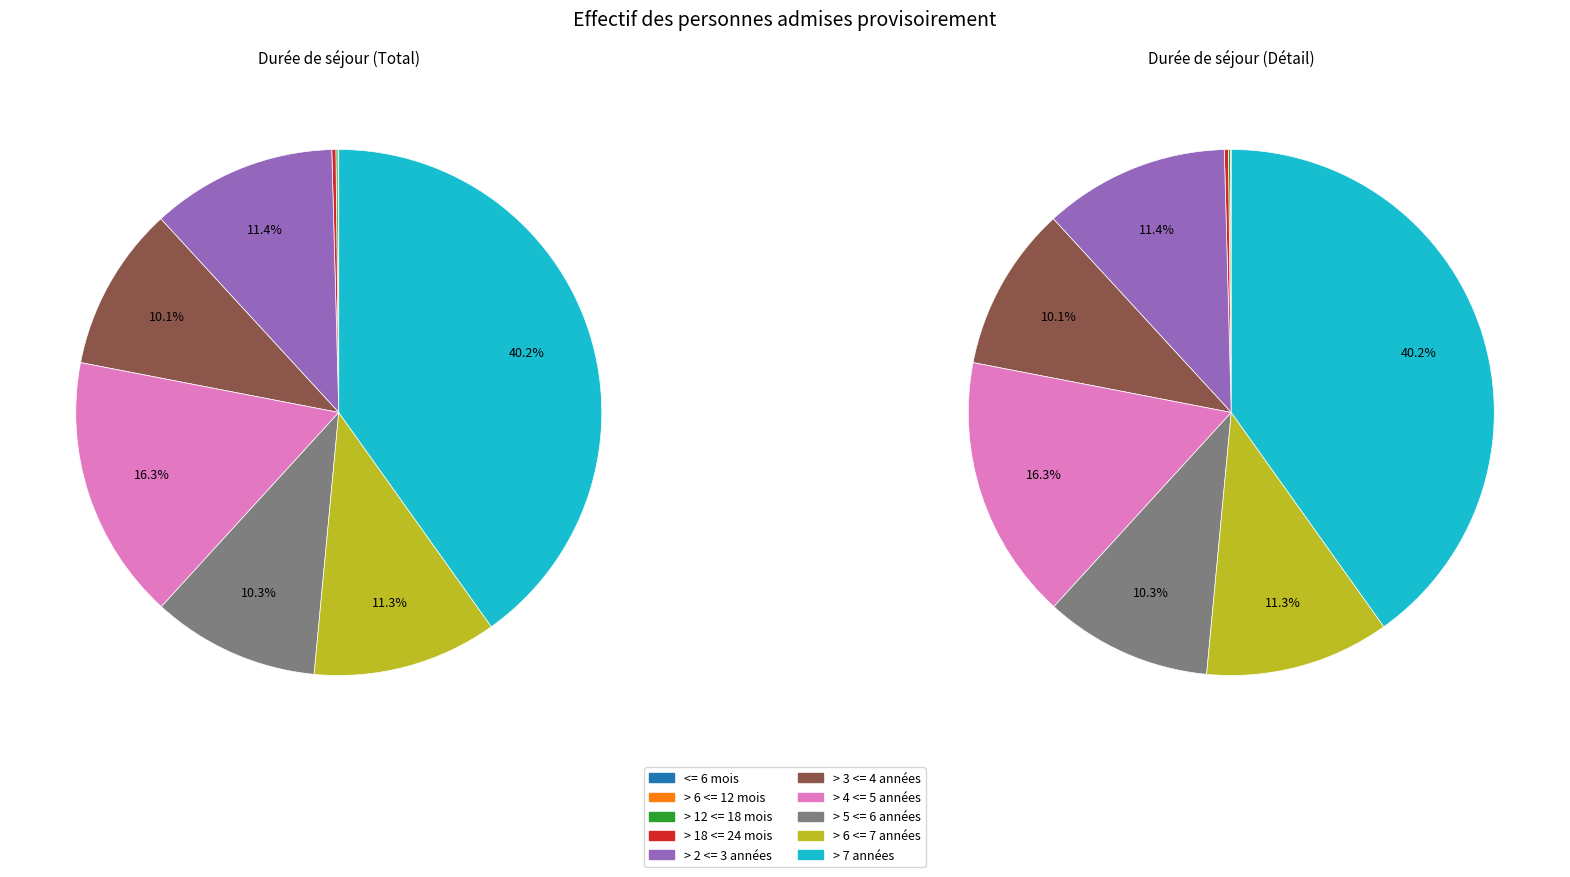

What is the smallest slice in the pie chart?

<= 6 mois